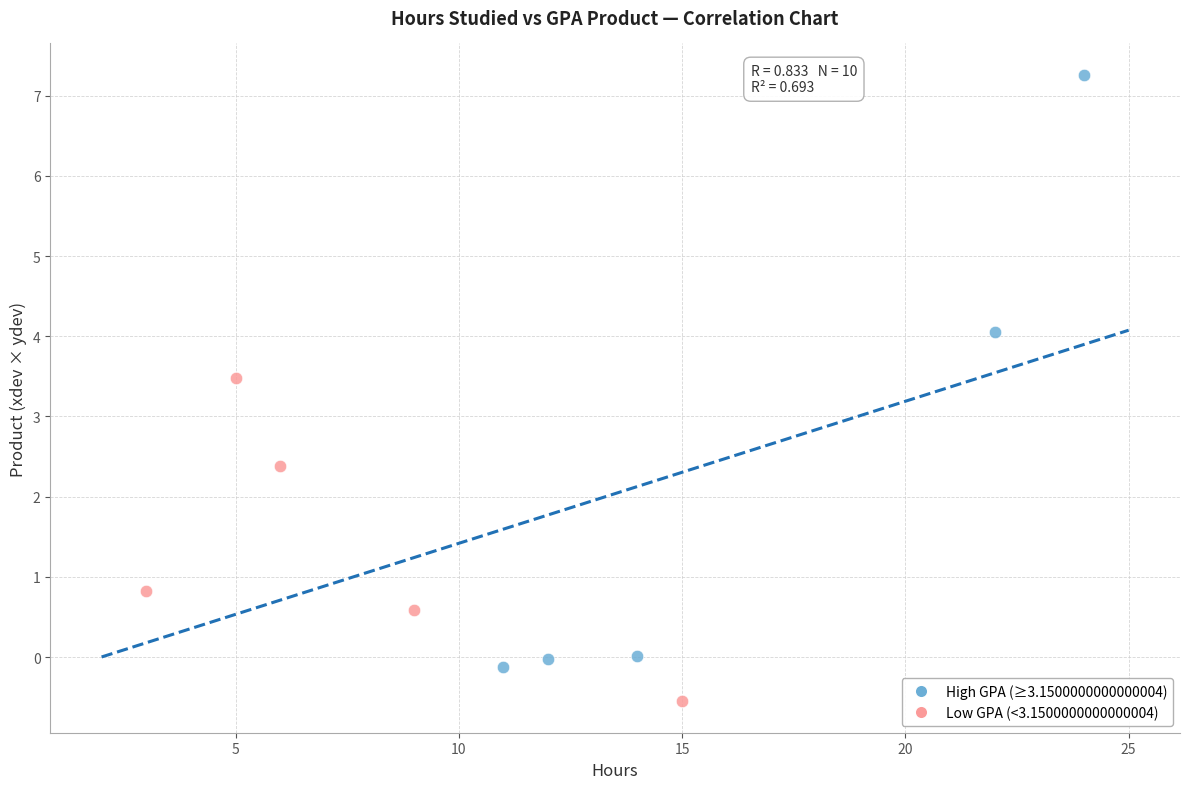

Which series reaches the minimum Y coordinate?

Low GPA (<3.1500000000000004)